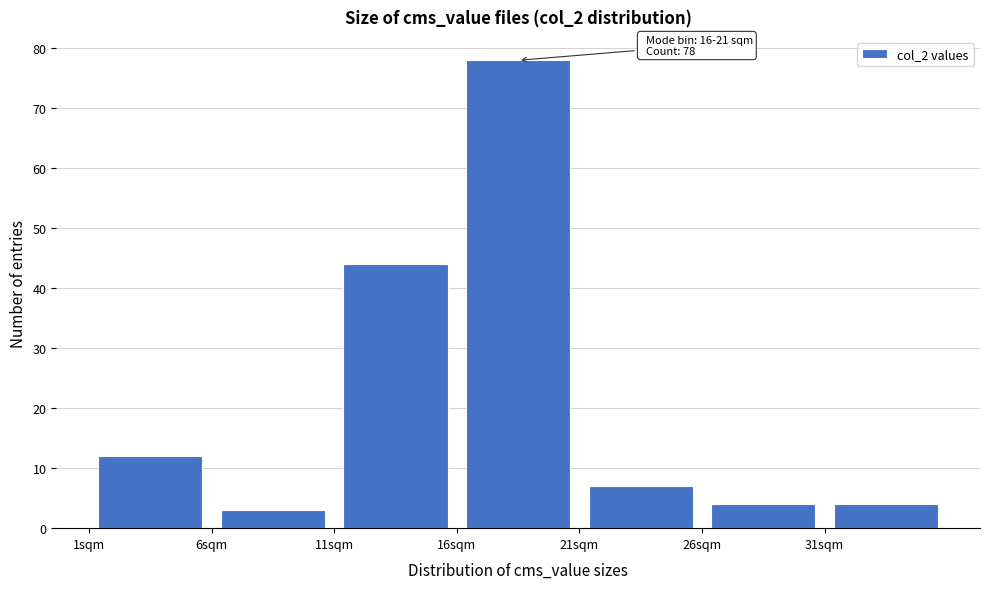

Over which range of the x-axis is the bar tallest?

16 to 21